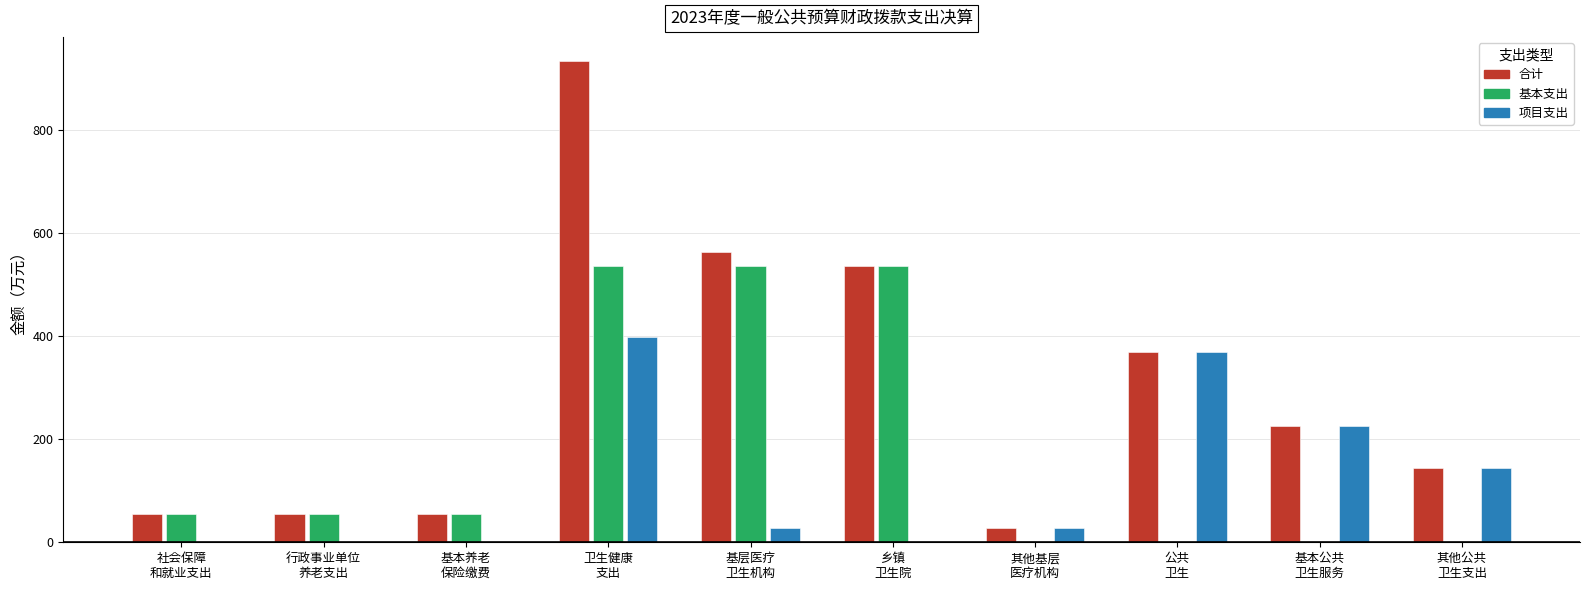

What is the approximate value of 项目支出 at 其他基层
医疗机构?

28.3